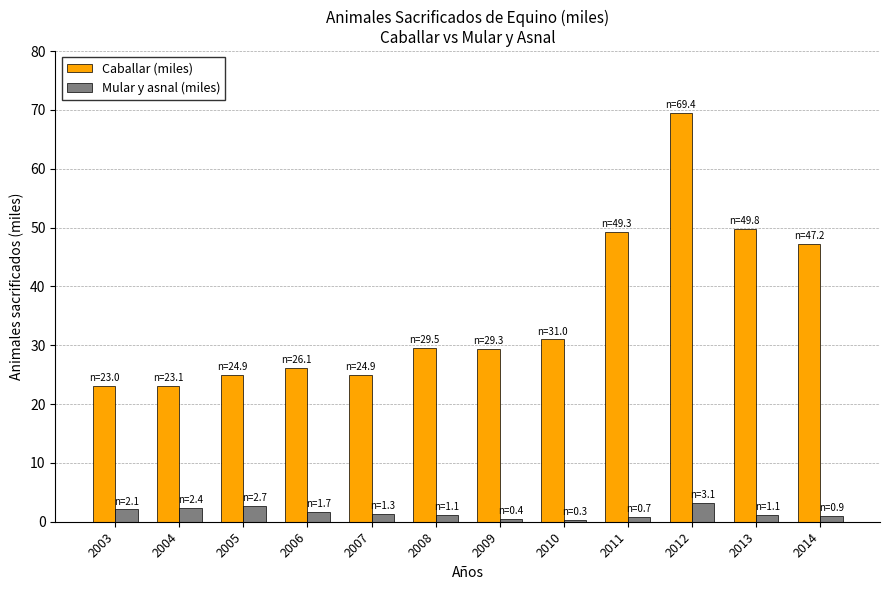

Which category has the highest value in the Caballar (miles) series?

2012